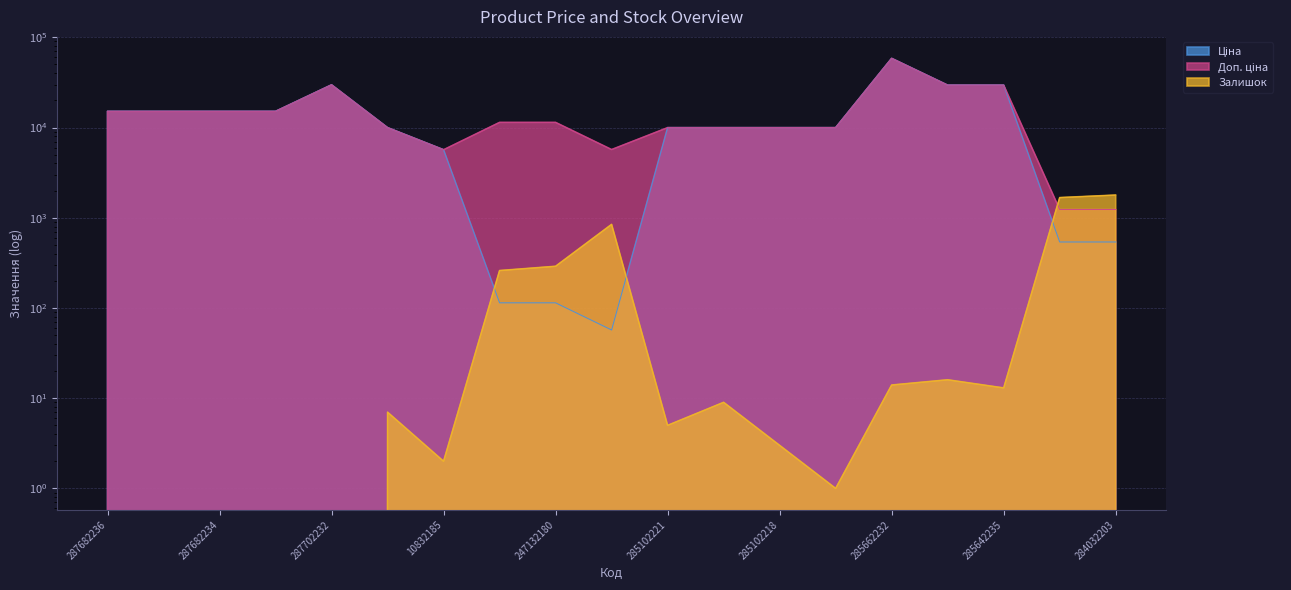

What is the difference between the maximum and minimum values in the Залишок series?

1786.0